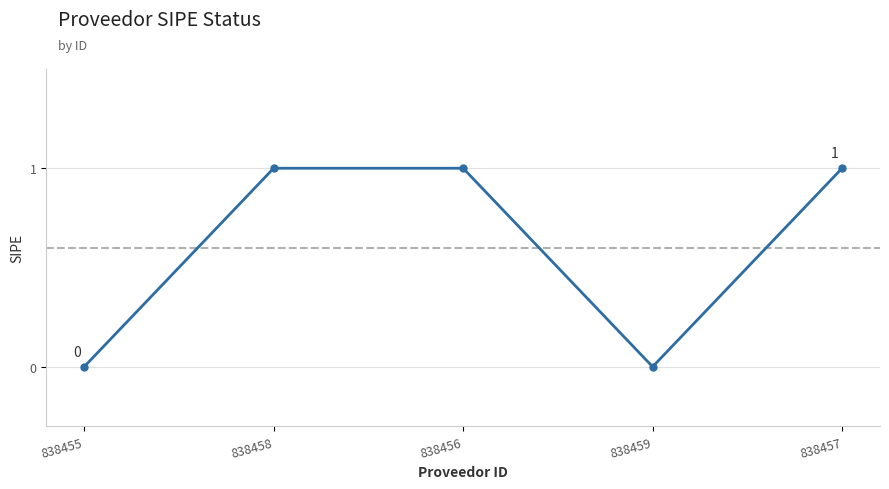

How many points are lower than both their immediate neighbors (excluding endpoints)?

1